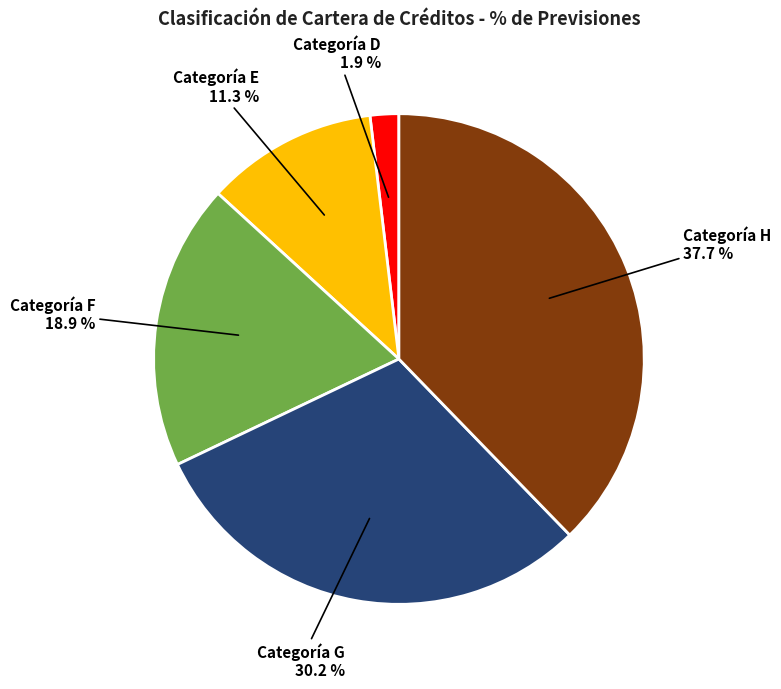

Is there a majority slice in this chart?

No